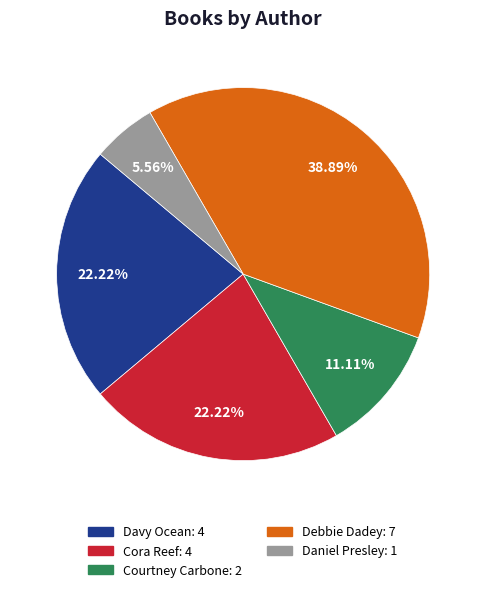

How much of the chart is everything except Daniel Presley?

94.4%